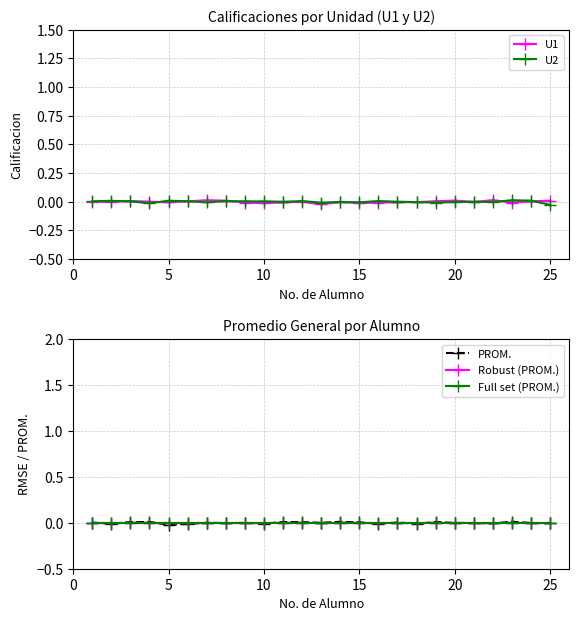

Between 15 and 9, which is larger?

15